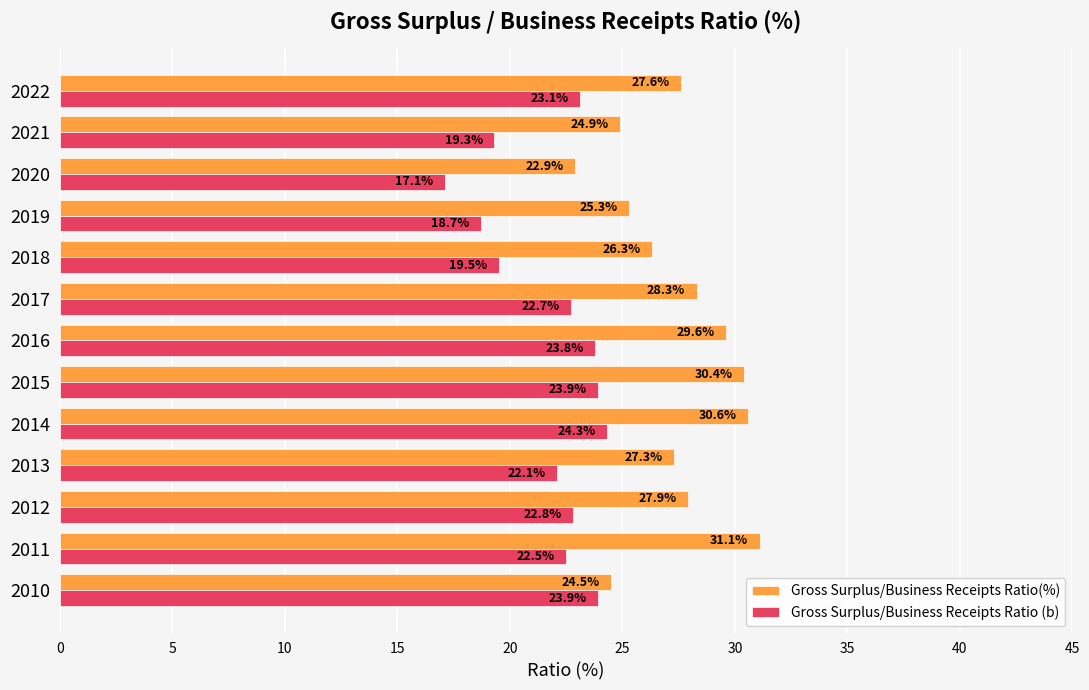

The Gross Surplus/Business Receipts Ratio (b) series shows 10.7 at 2016. True or false?

False